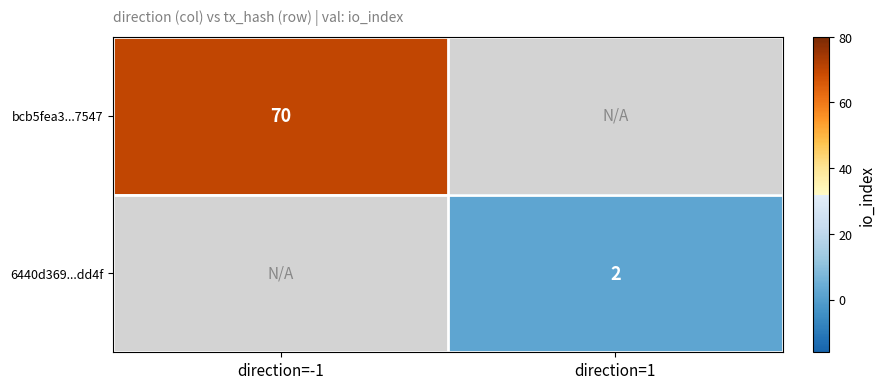

Between direction=1 and direction=-1, which is larger?

direction=-1